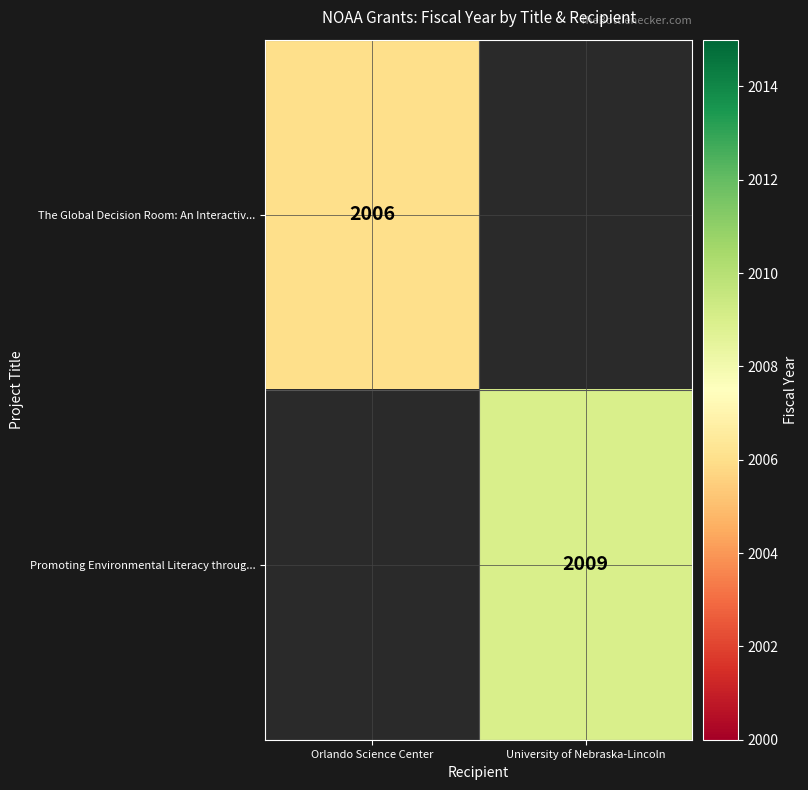

The value of Promoting Environmental Literacy throug... at University of Nebraska-Lincoln is 983. True or false?

False